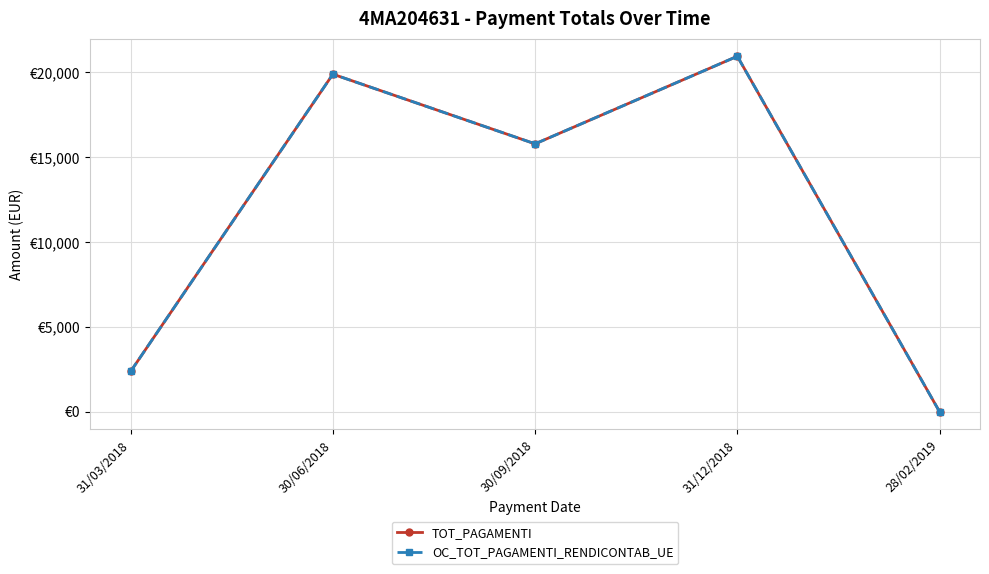

At which category does the chart reach its peak across all series?

31/12/2018